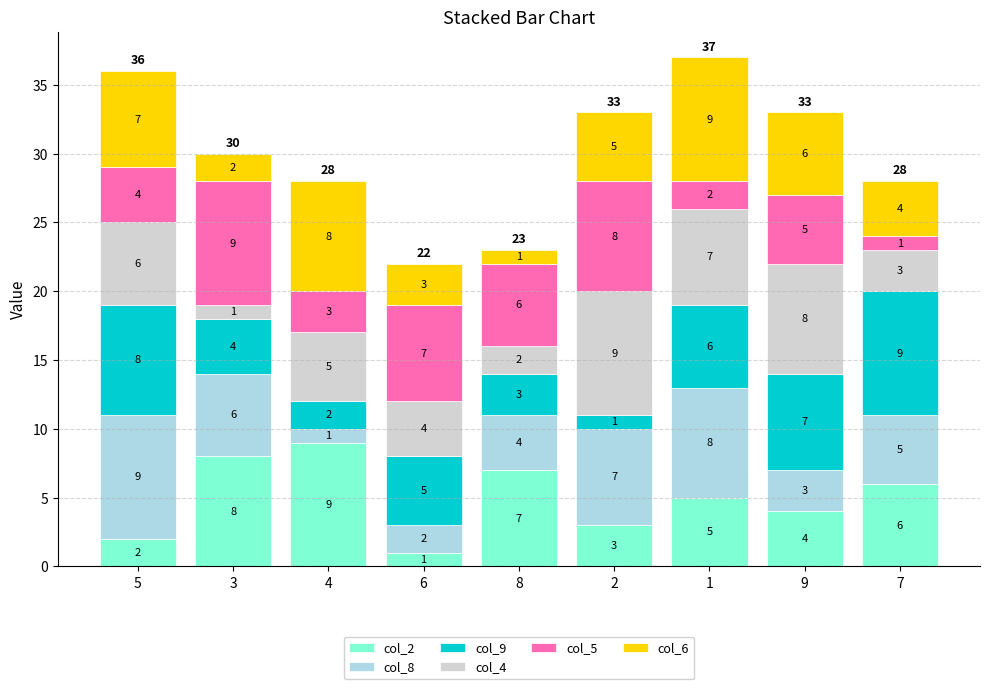

At which label does col_2 reach its peak?

4